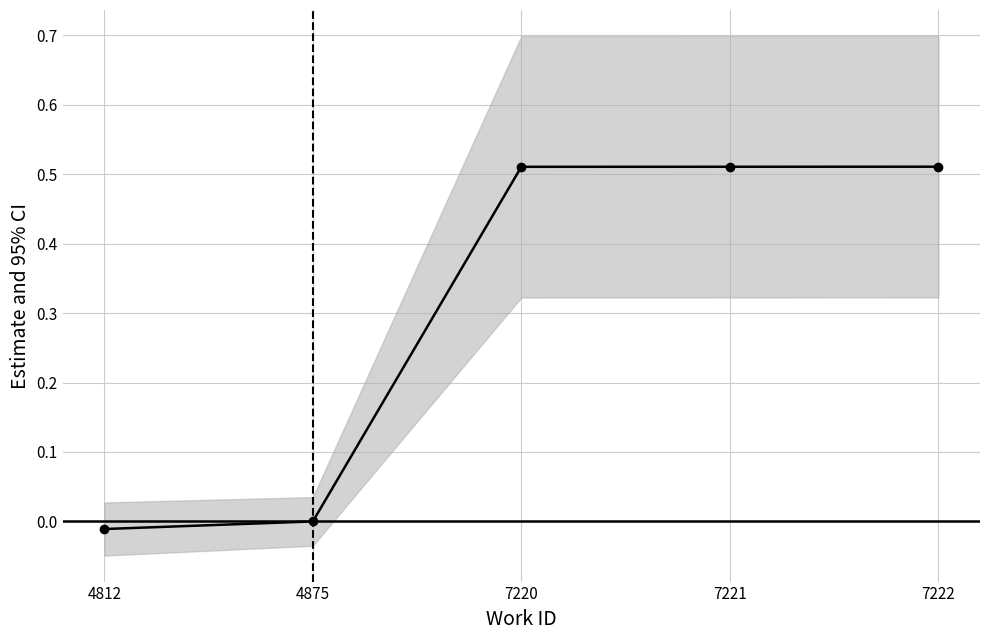

How many data points are above 0?

3